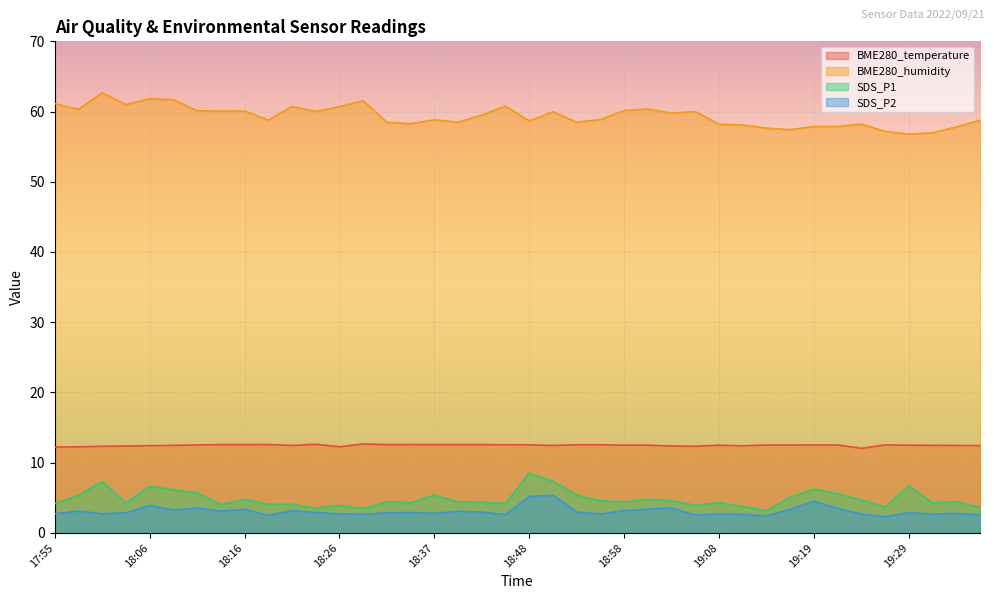

What is the value of the SDS_P2 point at the 8th from the left?

3.1